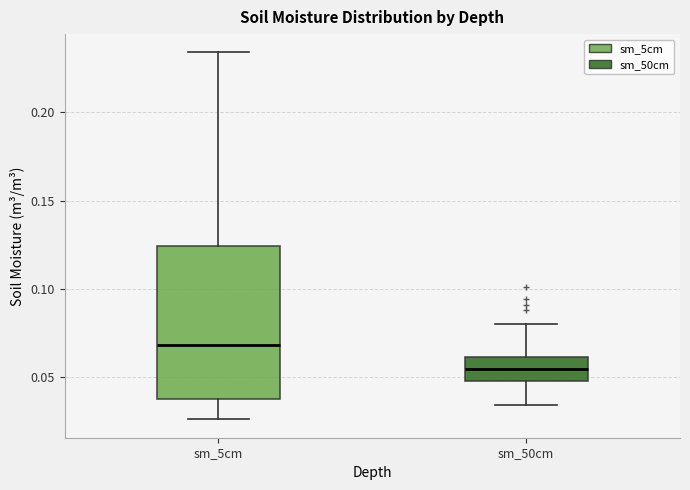

Reading left to right, read every box against the y-axis: the position of its median line, the range the box covers, and the ends of its whiskers. The values are not printed on the chart, so give them approximately, as read against the axis.

sm_5cm: median 0.070, box 0.040 to 0.125, whiskers 0.025 to 0.235
sm_50cm: median 0.055, box 0.050 to 0.060, whiskers 0.035 to 0.080